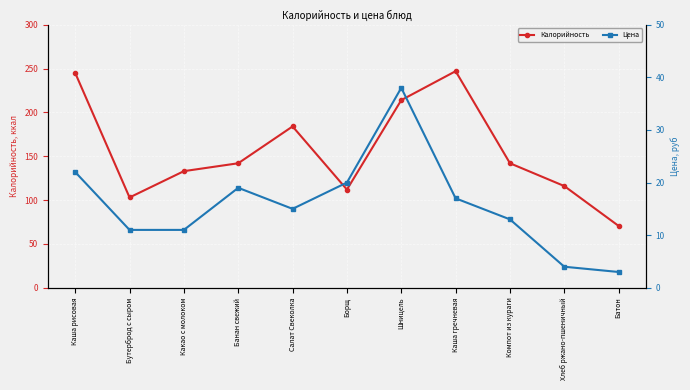

Reading right to left, what are all the values shown in this chart?

Калорийность: Батон=70.5	Хлеб ржано-пшеничный=116.0	Компот из кураги=142.0	Каша гречневая=247.0	Шницель=214.0	Борщ=112.0	Салат Свеколка=184.0	Банан свежий=142.0	Какао с молоком=133.0	Бутерброд с сыром=103.0	Каша рисовая=245.0
Цена: Батон=3.0	Хлеб ржано-пшеничный=4.0	Компот из кураги=13.0	Каша гречневая=17.0	Шницель=38.0	Борщ=20.0	Салат Свеколка=15.0	Банан свежий=19.0	Какао с молоком=11.0	Бутерброд с сыром=11.0	Каша рисовая=22.0